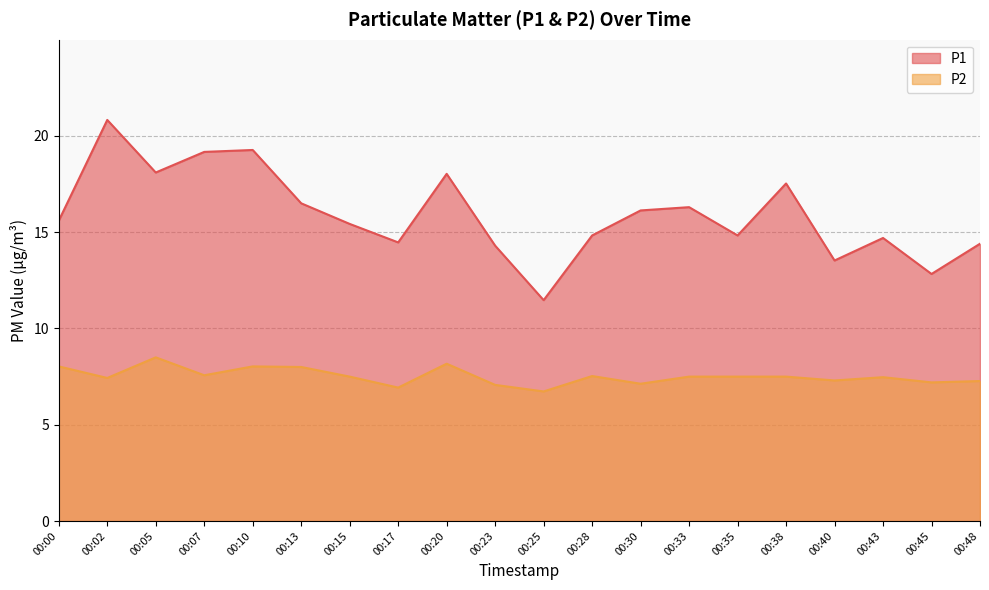

True or false: P2 has a value of 1.7 at 00:00.

False